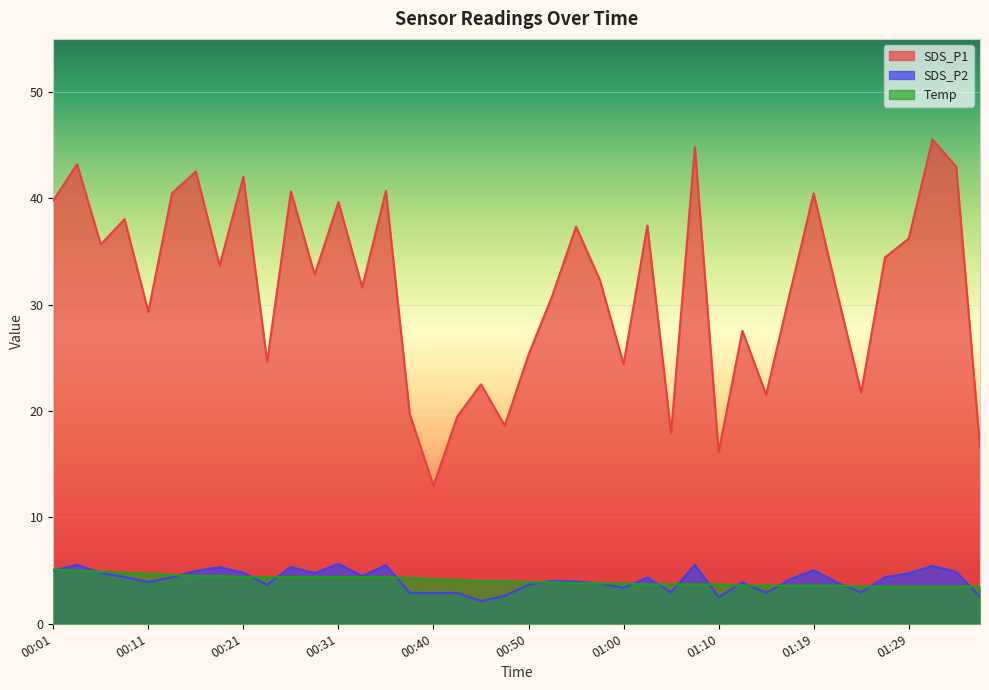

Reading right to left, list all the values displayed in this chart.

SDS_P1: 16.6	43.0	45.5	36.2	34.5	21.7	31.0	40.5	31.1	21.6	27.6	16.1	44.8	17.9	37.5	24.4	32.4	37.4	30.9	25.3	18.6	22.5	19.5	13.0	19.7	40.7	31.6	39.6	32.8	40.7	24.6	42.0	33.7	42.5	40.5	29.3	38.0	35.7	43.2	39.8
SDS_P2: 2.5	4.9	5.4	4.8	4.4	3.0	3.9	5.0	4.2	2.9	3.9	2.5	5.5	3.0	4.3	3.4	3.8	4.0	4.0	3.7	2.6	2.1	2.9	2.9	2.9	5.5	4.5	5.6	4.8	5.3	3.7	4.8	5.3	5.0	4.4	3.9	4.4	4.8	5.5	5.0
Temp: 3.5	3.5	3.5	3.5	3.5	3.5	3.6	3.6	3.6	3.6	3.6	3.7	3.7	3.7	3.7	3.8	3.8	3.8	3.9	3.9	4.0	4.0	4.1	4.2	4.3	4.4	4.4	4.4	4.4	4.4	4.4	4.4	4.5	4.5	4.6	4.7	4.8	4.9	5.0	5.1